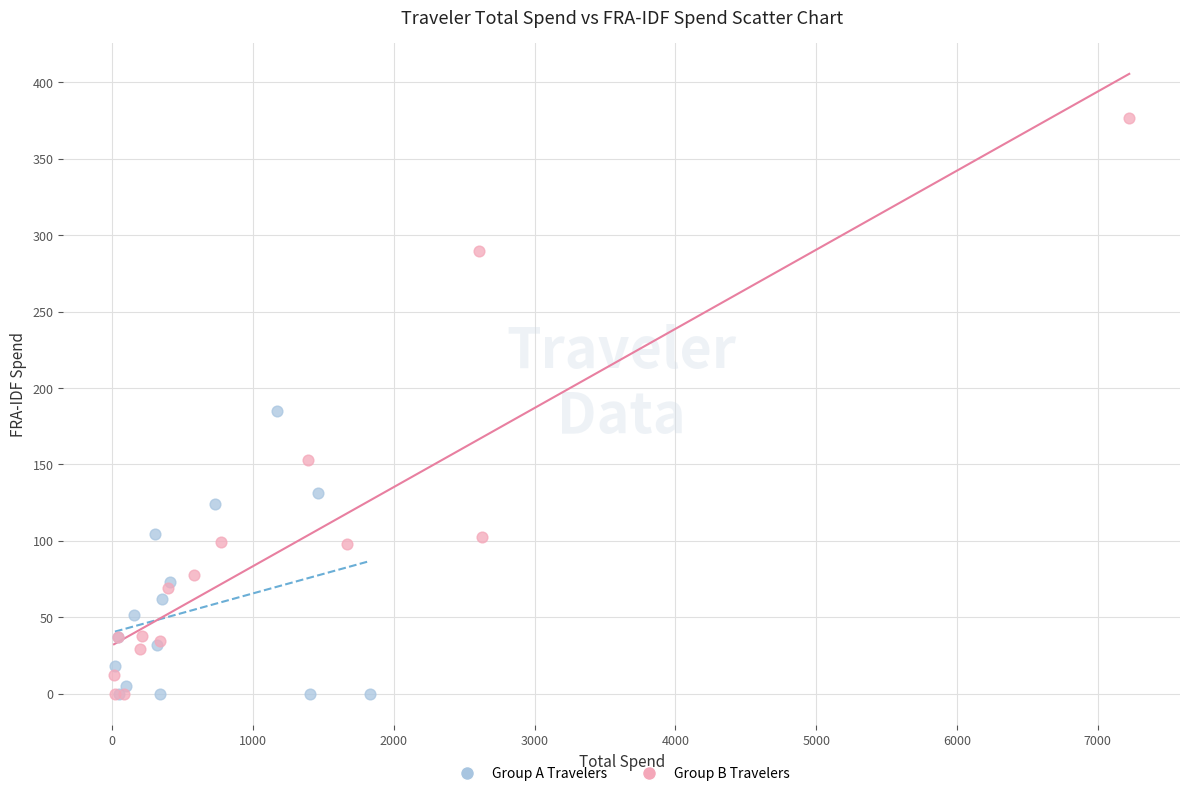

Which series has the widest spread of Y values?

Group B Travelers